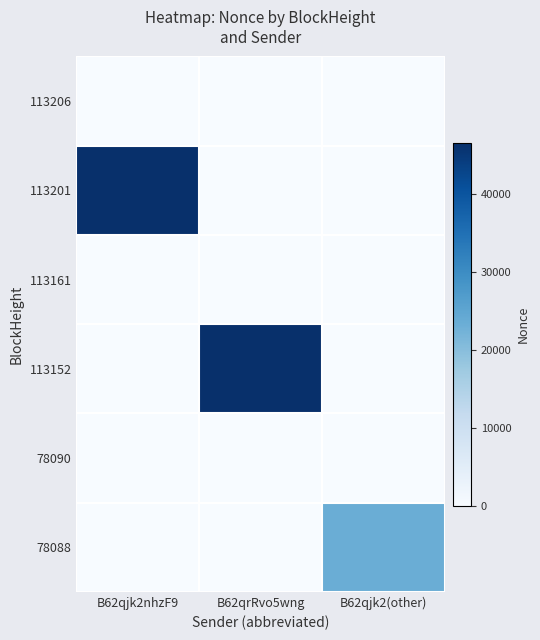

List the series in order of their peak value, highest first.

113201, 113152, 78088, 113206, 113161, 78090